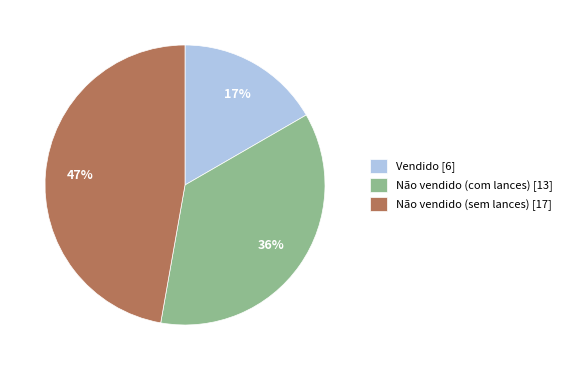

To the nearest percent, what portion does Não vendido (sem lances) [17] represent?

47%